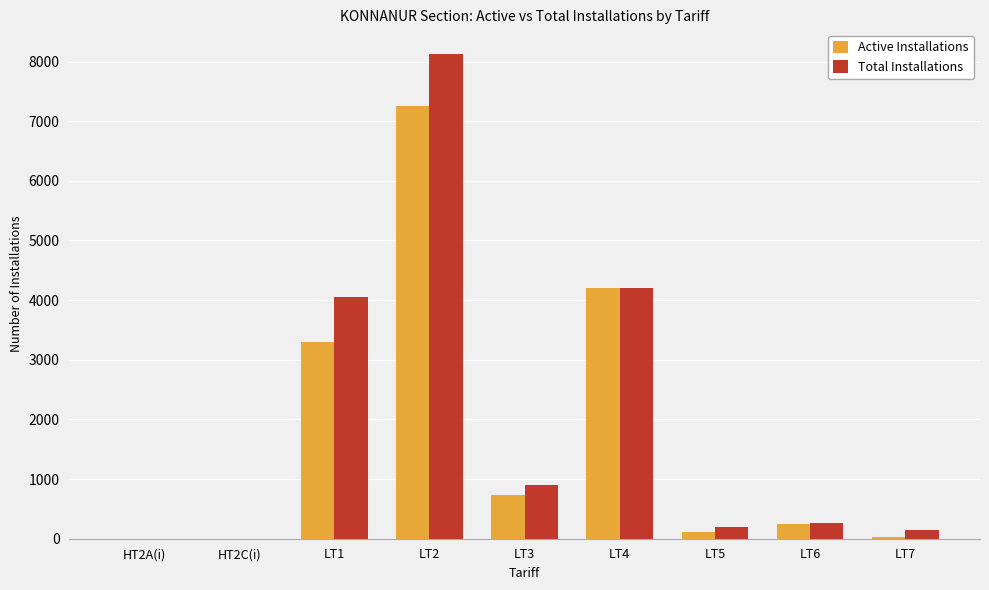

The value of Active Installations at LT4 is 4199. True or false?

True